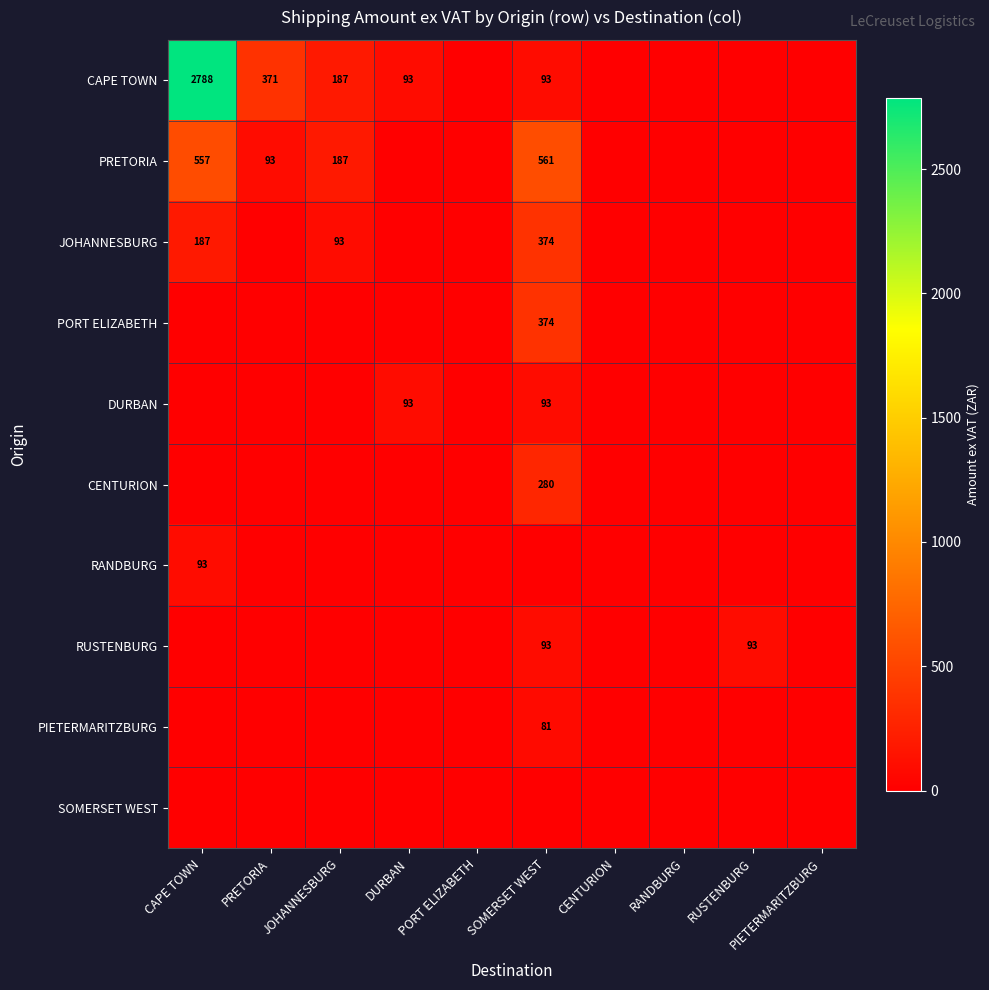

Between PRETORIA and DURBAN, which series saw the biggest shift?

CAPE TOWN